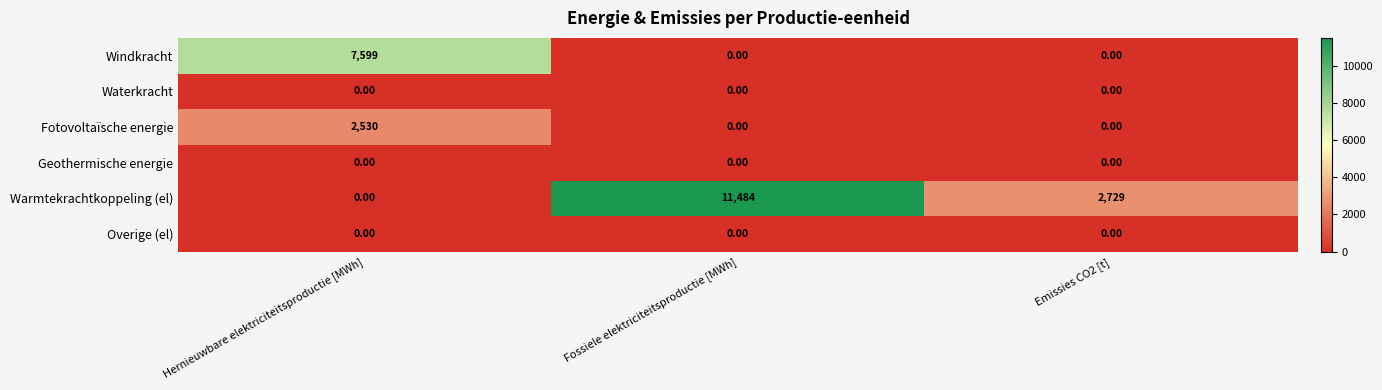

What is the difference between the highest and lowest values at Hernieuwbare elektriciteitsproductie [MWh]?

7599